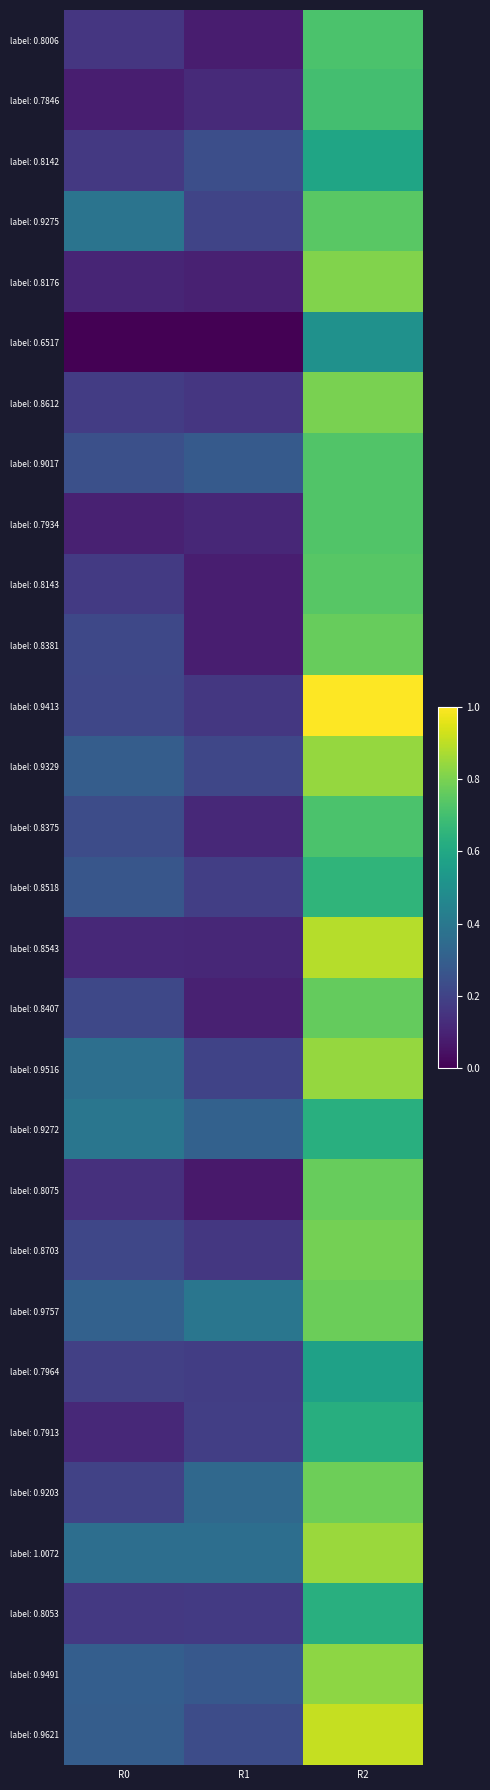

Reading left to right, extract all data points from this chart.

label: 0.8006: R0=0.2	R1=0.1	R2=0.7
label: 0.7846: R0=0.1	R1=0.1	R2=0.7
label: 0.8142: R0=0.2	R1=0.2	R2=0.6
label: 0.9275: R0=0.4	R1=0.2	R2=0.7
label: 0.8176: R0=0.1	R1=0.1	R2=0.8
label: 0.6517: R0=0.0	R1=0.0	R2=0.5
label: 0.8612: R0=0.2	R1=0.2	R2=0.8
label: 0.9017: R0=0.2	R1=0.3	R2=0.7
label: 0.7934: R0=0.1	R1=0.1	R2=0.7
label: 0.8143: R0=0.2	R1=0.1	R2=0.7
label: 0.8381: R0=0.2	R1=0.1	R2=0.8
label: 0.9413: R0=0.2	R1=0.2	R2=1.0
label: 0.9329: R0=0.3	R1=0.2	R2=0.8
label: 0.8375: R0=0.2	R1=0.1	R2=0.7
label: 0.8518: R0=0.3	R1=0.2	R2=0.7
label: 0.8543: R0=0.1	R1=0.1	R2=0.9
label: 0.8407: R0=0.2	R1=0.1	R2=0.8
label: 0.9516: R0=0.4	R1=0.2	R2=0.8
label: 0.9272: R0=0.4	R1=0.3	R2=0.6
label: 0.8075: R0=0.1	R1=0.1	R2=0.8
label: 0.8703: R0=0.2	R1=0.2	R2=0.8
label: 0.9757: R0=0.3	R1=0.4	R2=0.8
label: 0.7964: R0=0.2	R1=0.2	R2=0.6
label: 0.7913: R0=0.1	R1=0.2	R2=0.6
label: 0.9203: R0=0.2	R1=0.3	R2=0.8
label: 1.0072: R0=0.4	R1=0.4	R2=0.8
label: 0.8053: R0=0.2	R1=0.2	R2=0.6
label: 0.9491: R0=0.3	R1=0.3	R2=0.8
label: 0.9621: R0=0.3	R1=0.2	R2=0.9